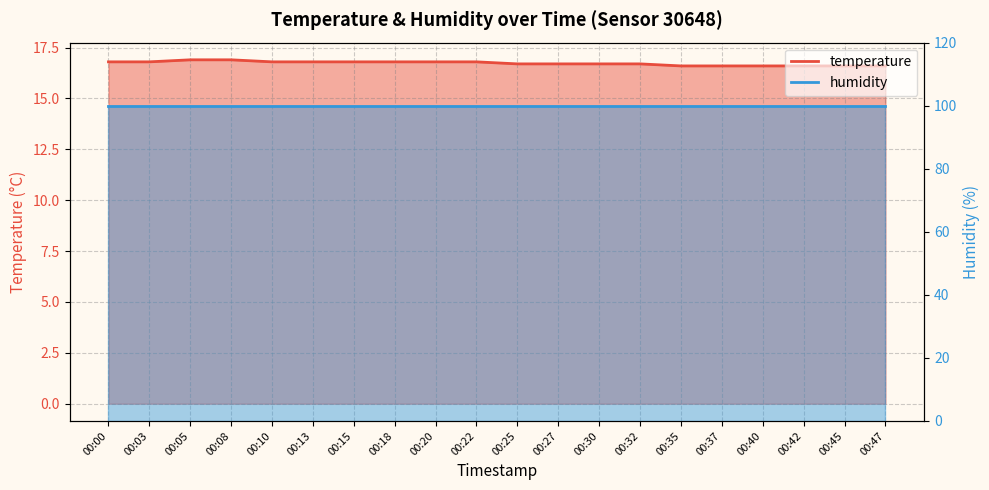

Approximately how many times larger is the value at 00:22 compared to 00:37?

1.0